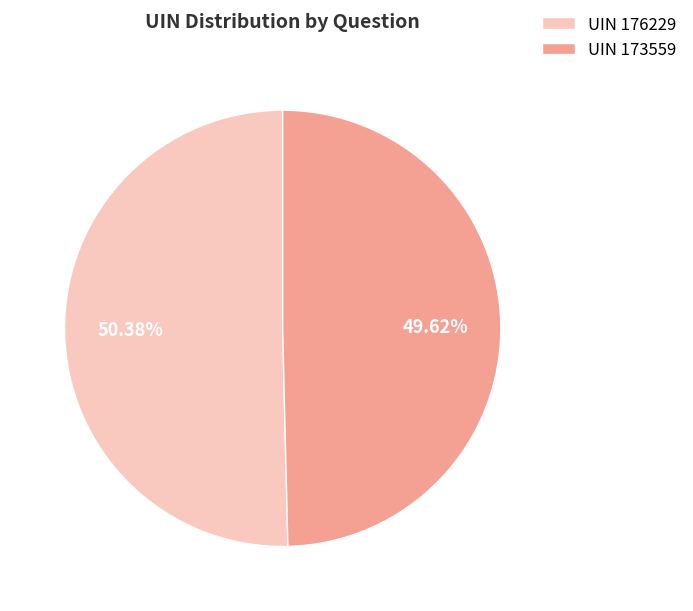

Count the number of slices in the pie.

2